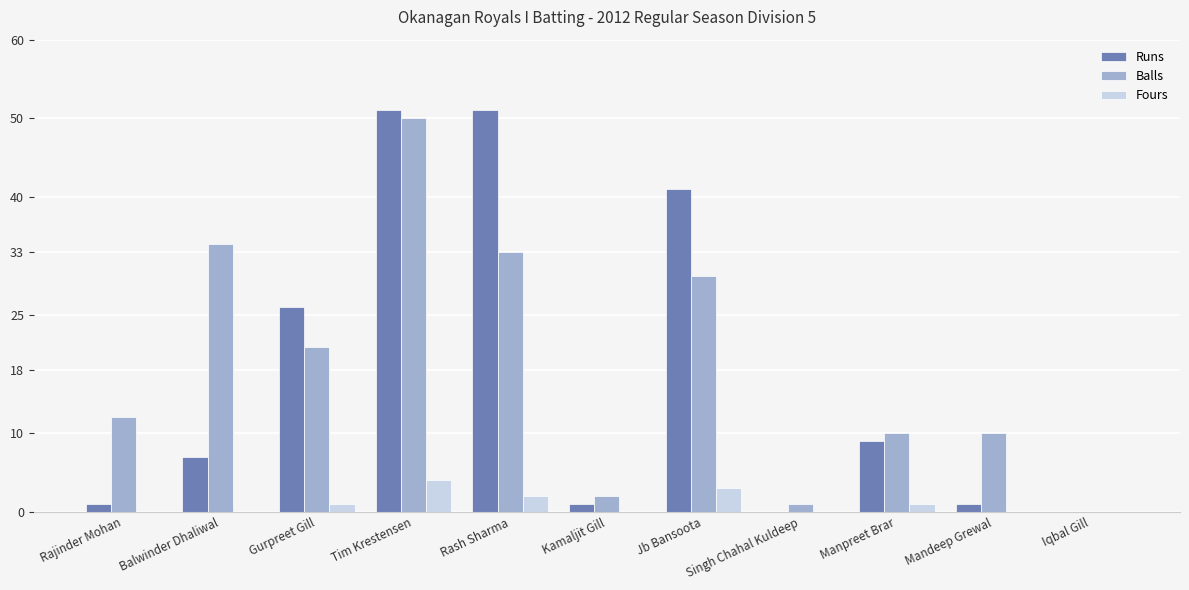

How many series are shown in this chart?

3